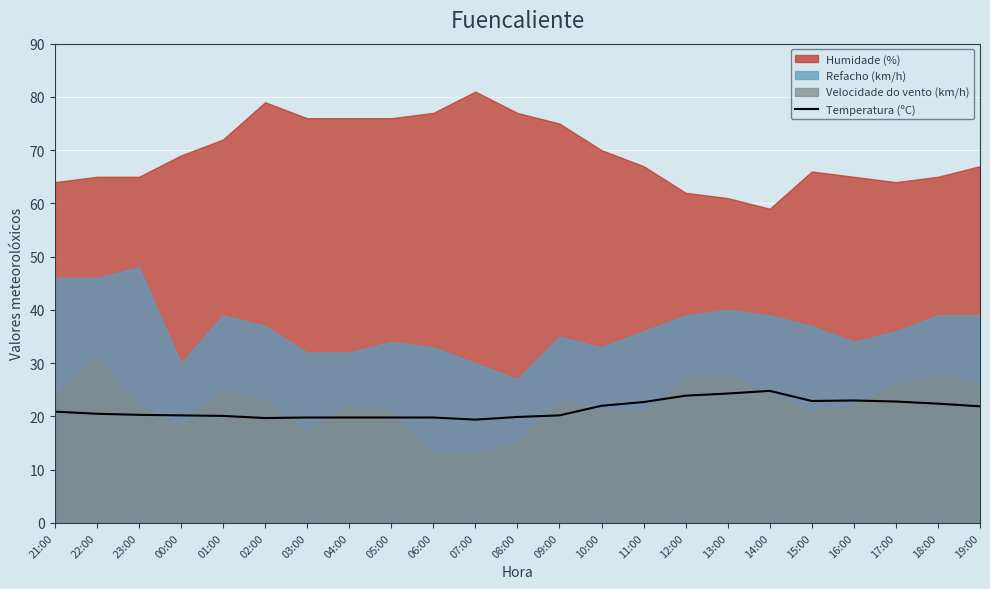

Where is the data nearest to the value 22?

10:00